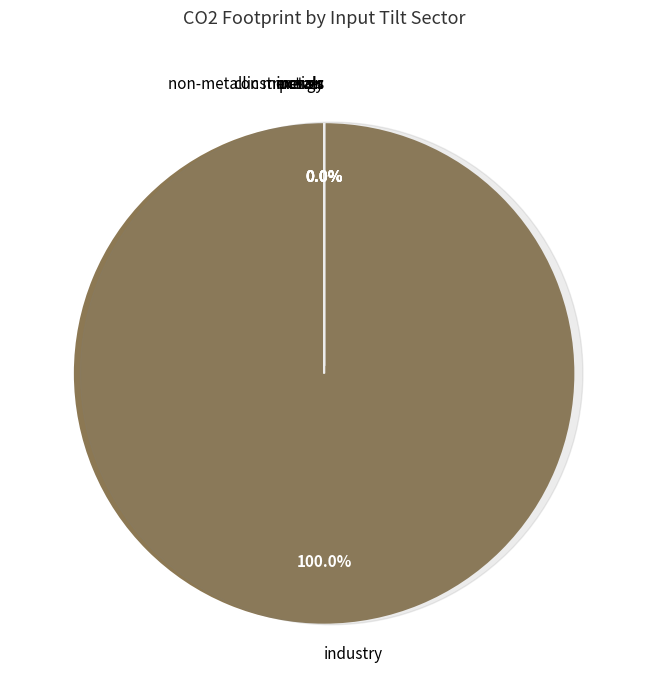

Do oxygen liquid and ferrochromium high-carbon together represent more than half of the pie?

No